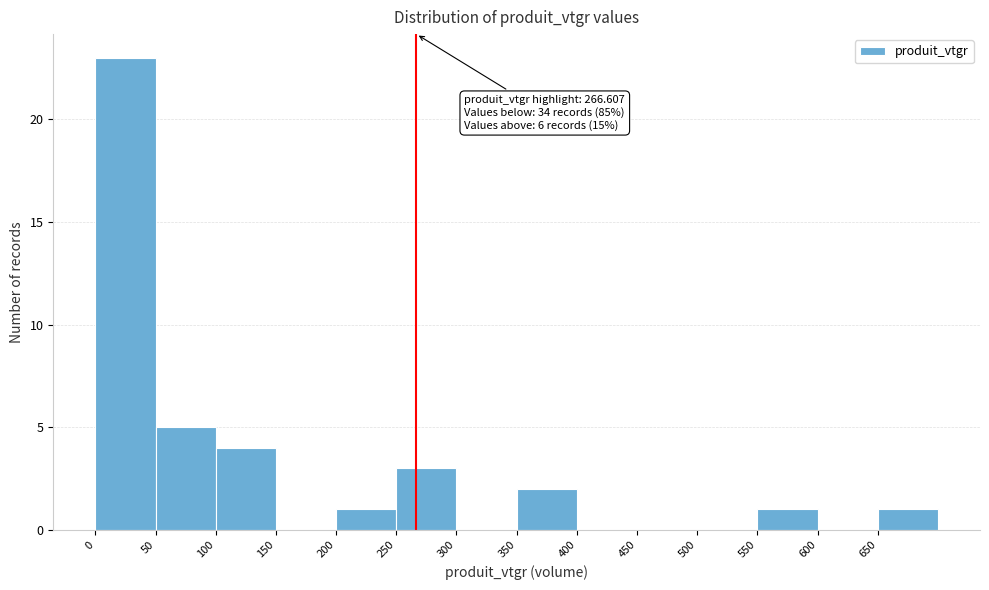

Which range on the x-axis has the tallest bar?

0 to 50